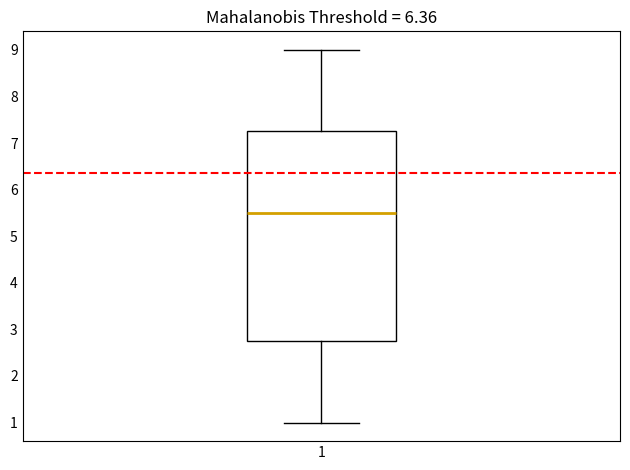

Where is the lower edge of the box at x = 1 on the y-axis? The values are not printed on the chart, so give them approximately, as read against the axis.

2.8